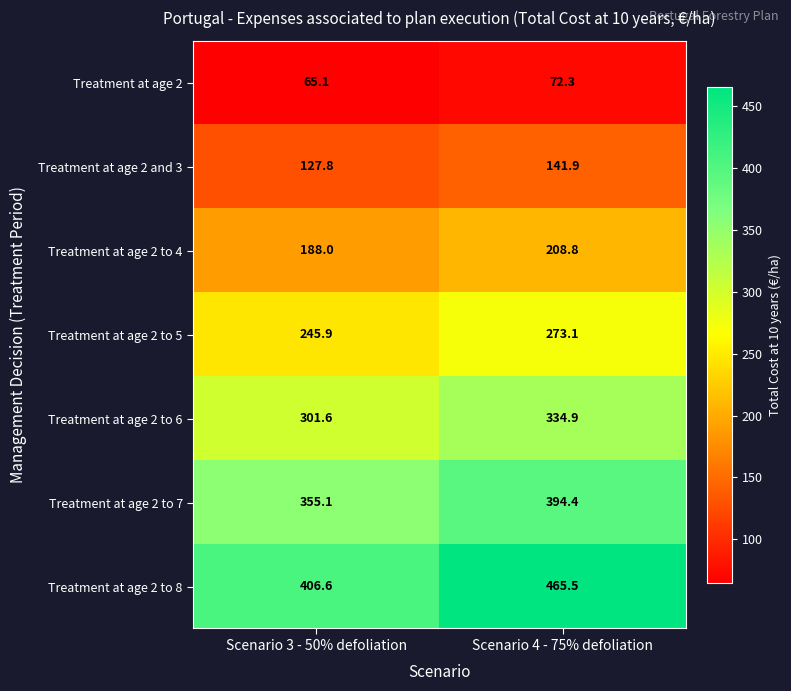

What is the sum of all Treatment at age 2 to 5 values?

519.0